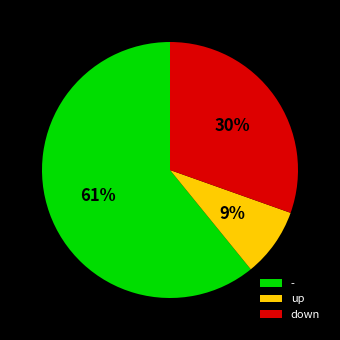

Rank the categories by value from highest to lowest.

-, down, up